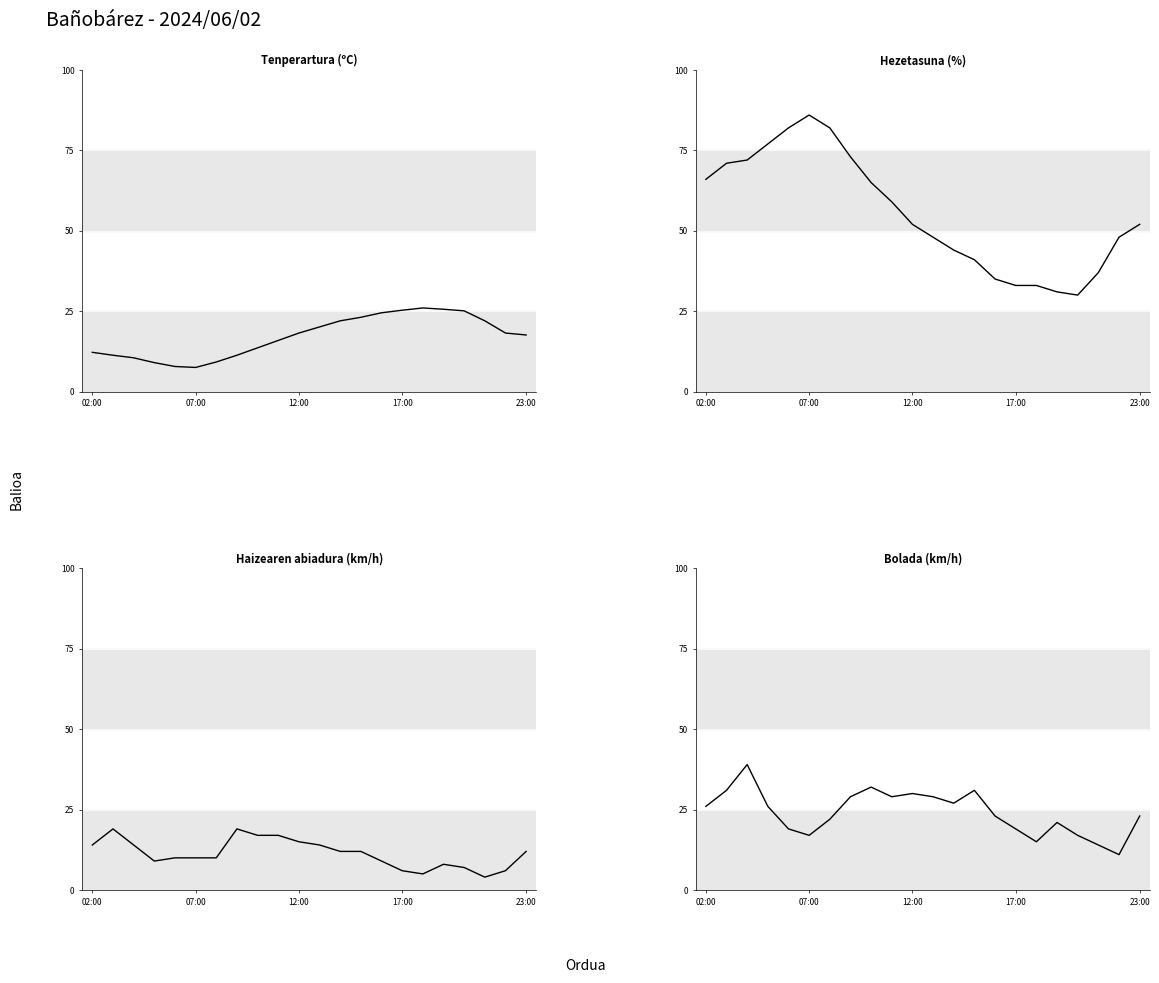

True or false: Haizearen abiadura (km/h) has more than 0 points higher than both neighbors.

True